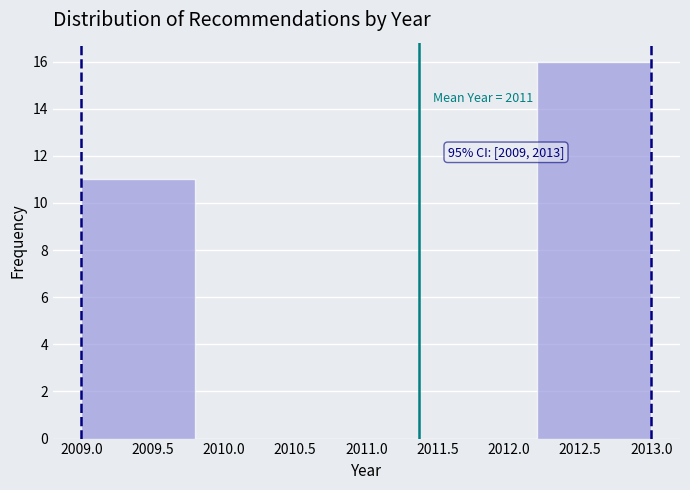

Over which range of the x-axis is the bar tallest?

2012.2 to 2013.0